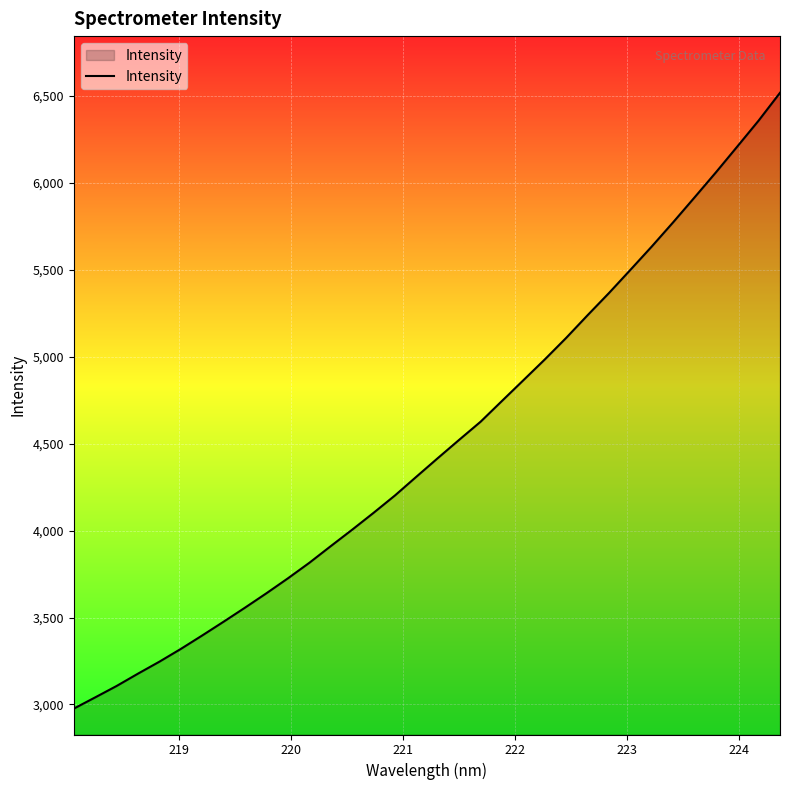

What is the difference between the maximum and minimum values?

3541.4